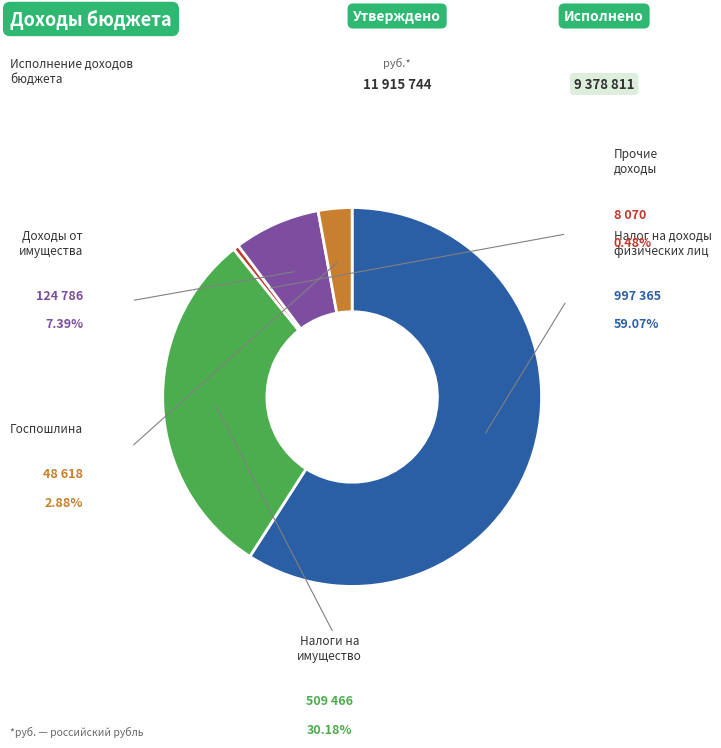

Is there any slice that represents more than half of the pie?

Yes